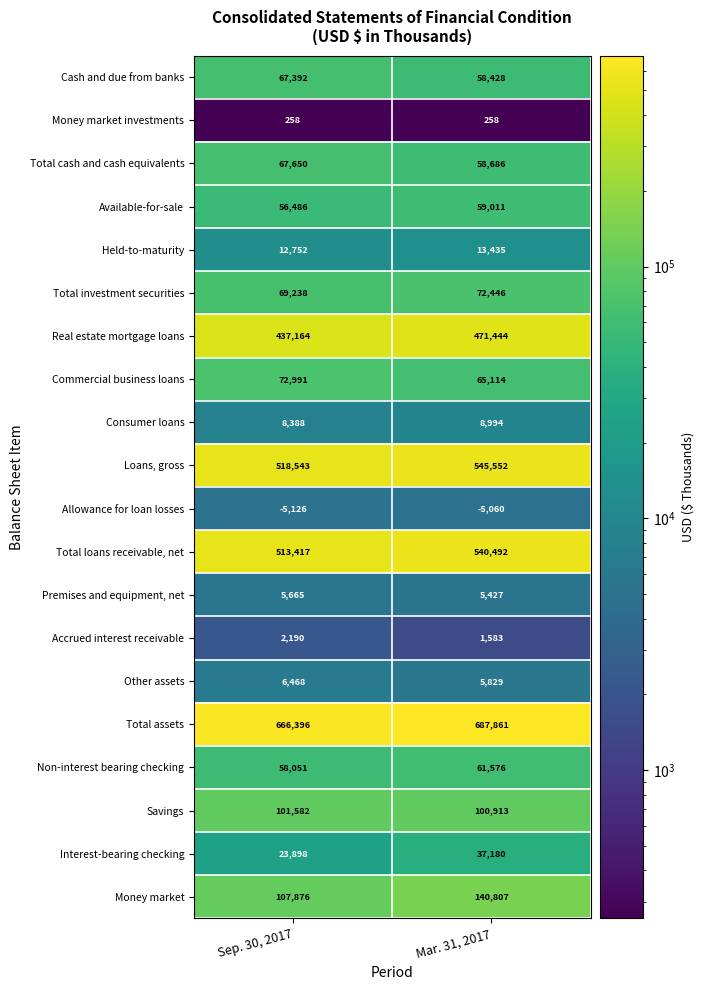

List the labels in order of Held-to-maturity value, largest first.

Mar. 31, 2017, Sep. 30, 2017